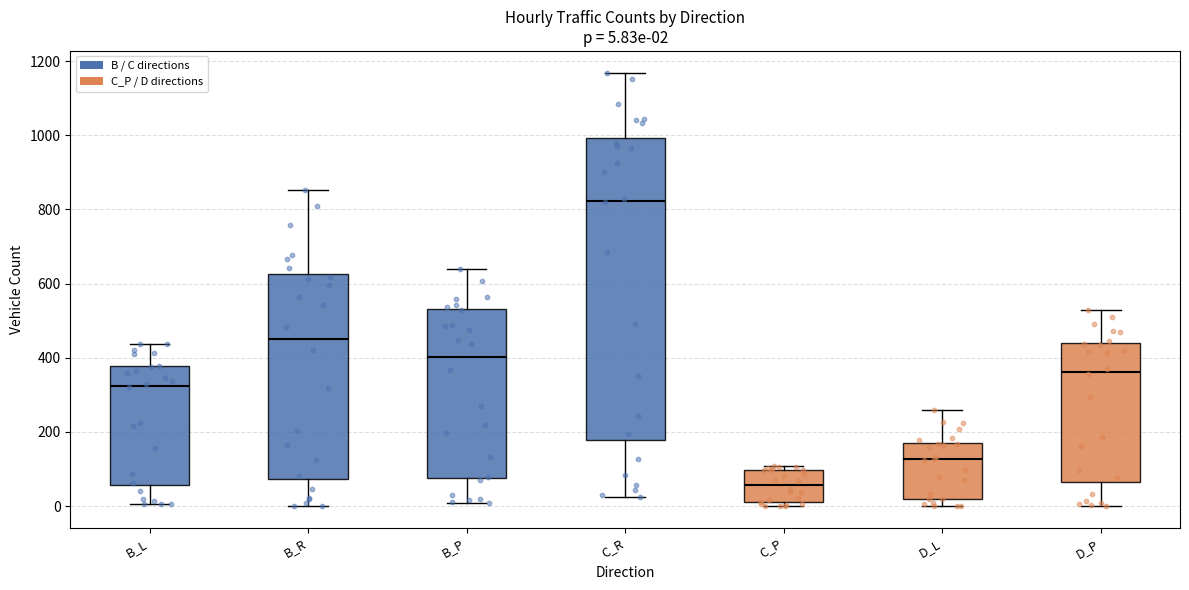

Which box's median line is the lowest?

C_P